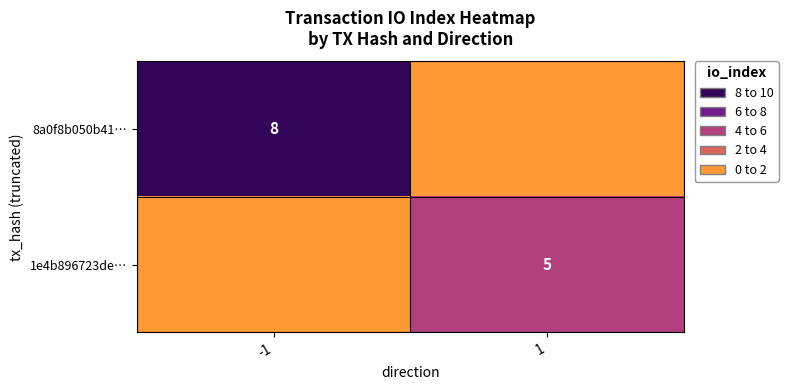

True or false: 1e4b896723de… has a value of 2 at 1.

False